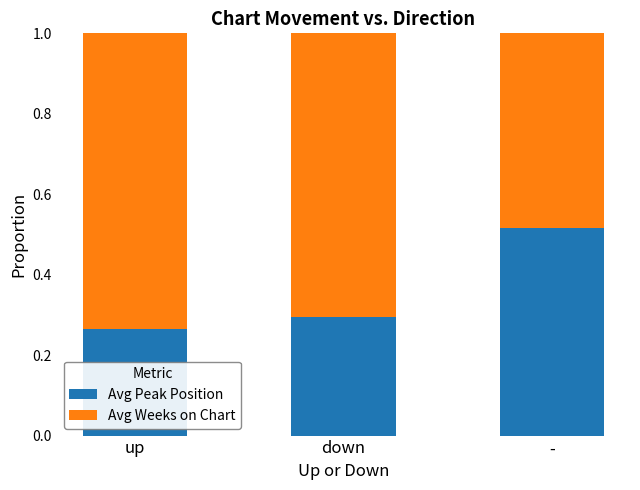

At which label is Avg Peak Position closest to 0?

up